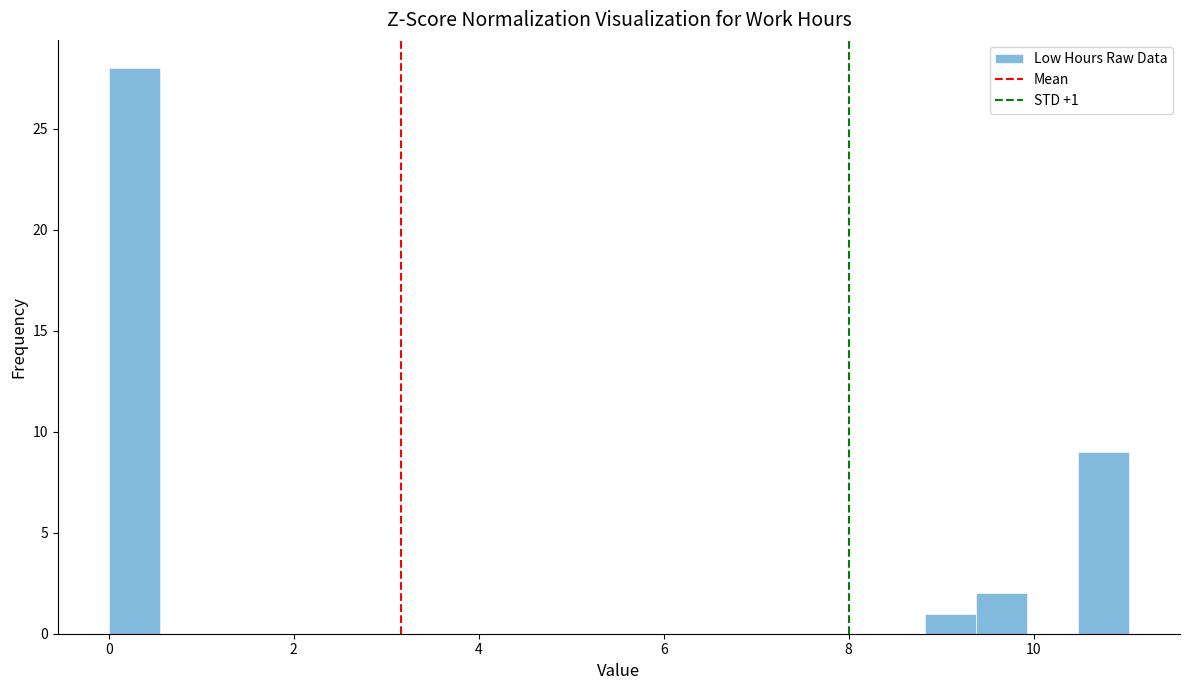

Read against the x-axis, roughly where is the centre of the tallest bar?

0.2